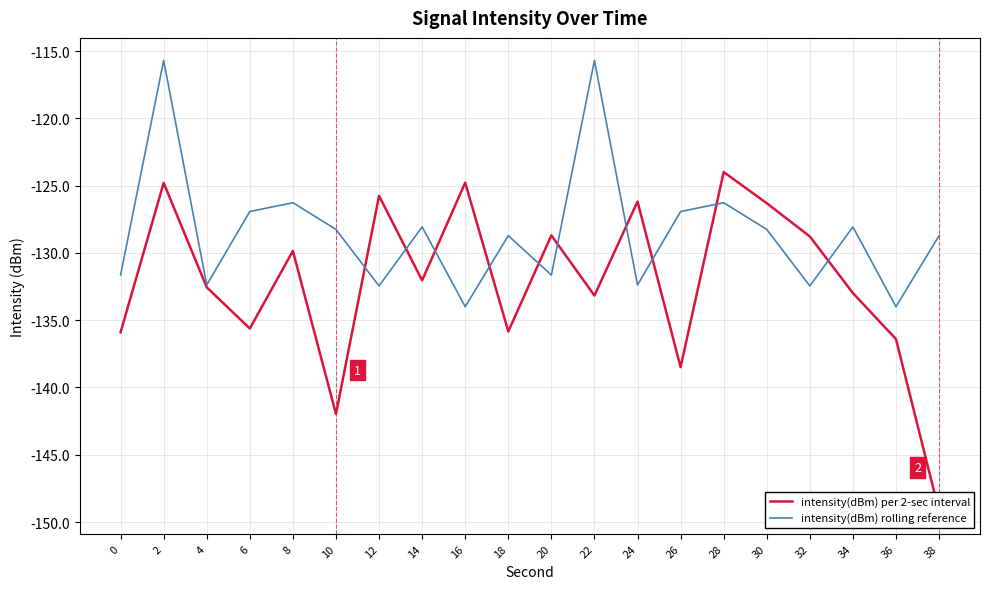

What is the minimum value for intensity(dBm) rolling reference?

-134.0